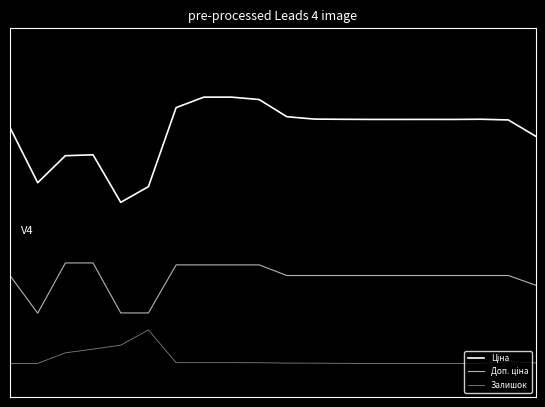

Reading right to left, list all the values displayed in this chart.

Ціна: 19=0.6	18=0.7	17=0.7	16=0.7	15=0.7	14=0.7	13=0.7	12=0.7	11=0.7	10=0.7	9=0.8	8=0.8	7=0.8	6=0.7	5=0.3	4=0.2	3=0.4	2=0.4	1=0.3	0=0.6
Доп. ціна: 19=-0.3	18=-0.3	17=-0.3	16=-0.3	15=-0.3	14=-0.3	13=-0.3	12=-0.3	11=-0.3	10=-0.3	9=-0.2	8=-0.2	7=-0.2	6=-0.2	5=-0.5	4=-0.5	3=-0.2	2=-0.2	1=-0.5	0=-0.3
Залишок: 19=-0.8	18=-0.8	17=-0.8	16=-0.8	15=-0.8	14=-0.8	13=-0.8	12=-0.8	11=-0.8	10=-0.8	9=-0.8	8=-0.8	7=-0.8	6=-0.8	5=-0.6	4=-0.7	3=-0.7	2=-0.7	1=-0.8	0=-0.8